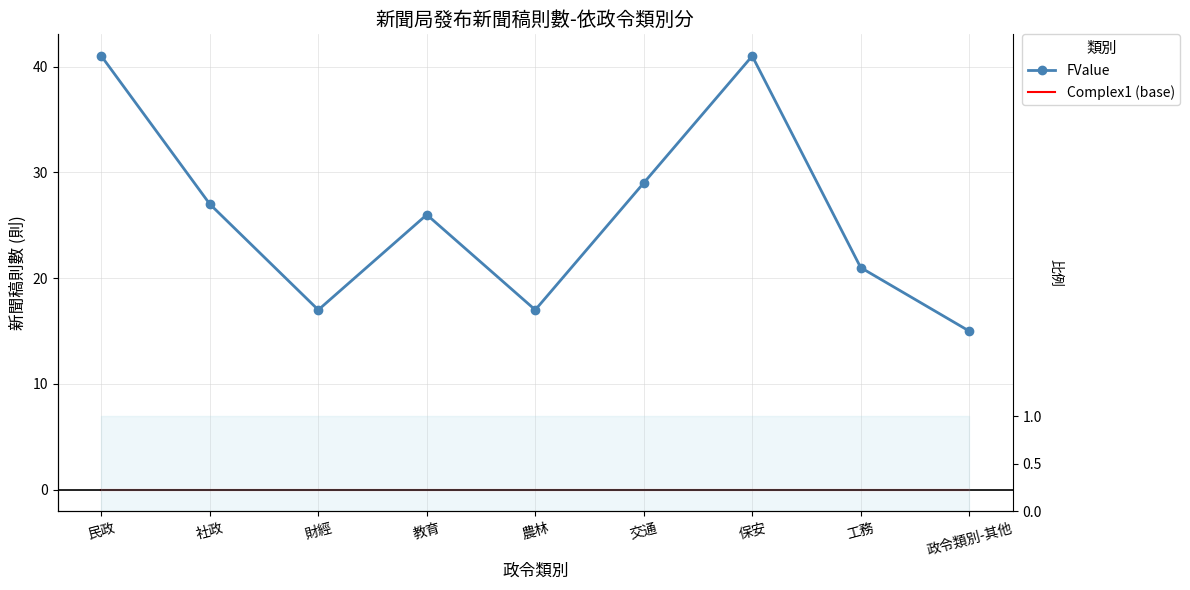

In FValue, how many points are higher than both neighbors (excluding endpoints)?

2